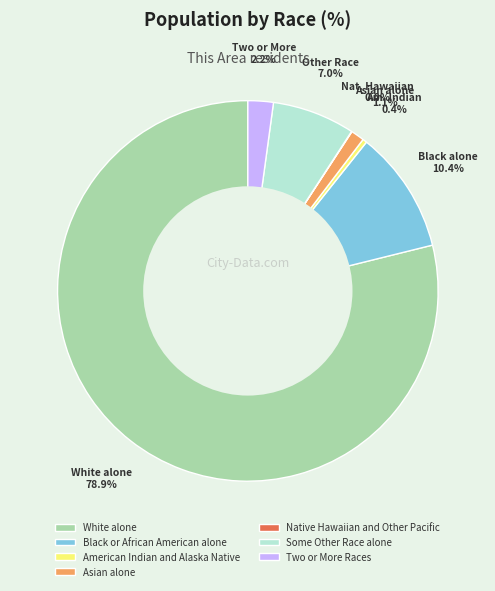

To the nearest percent, what is the difference between the largest and smallest slice percentages?

79%